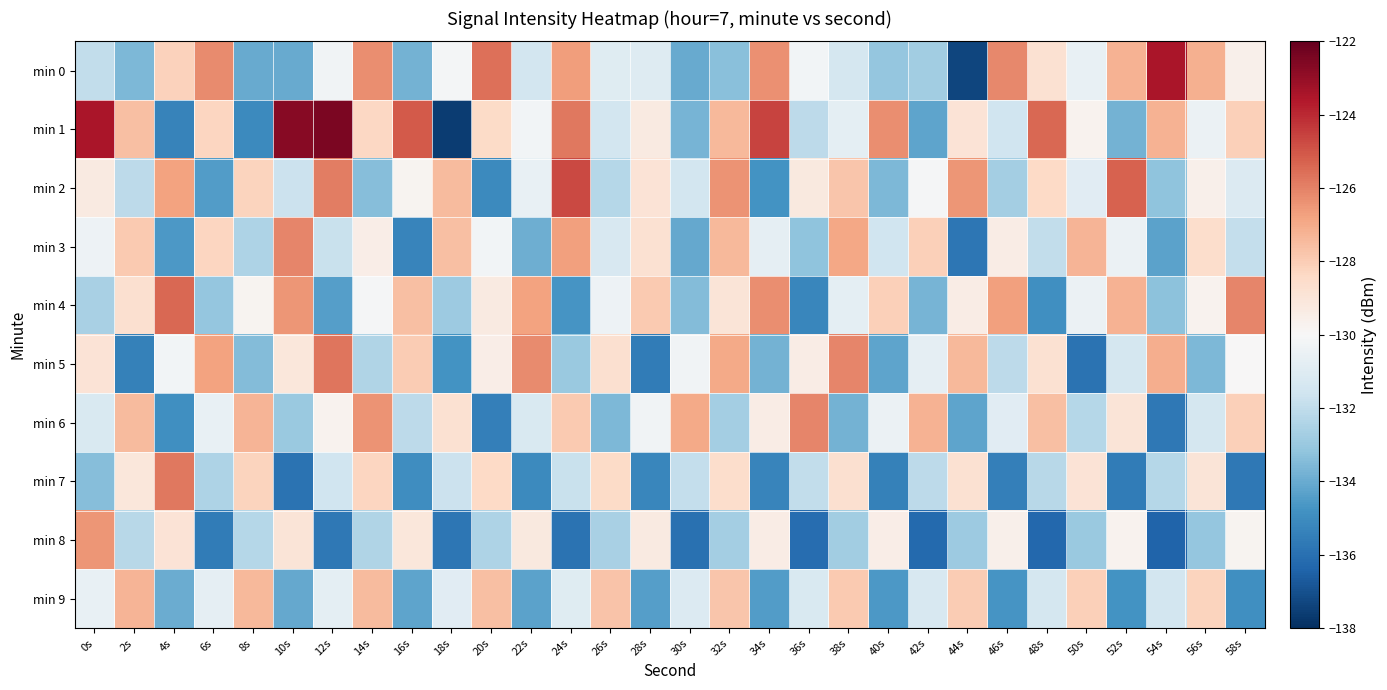

What is the total value across all series at 24s?

-1298.2